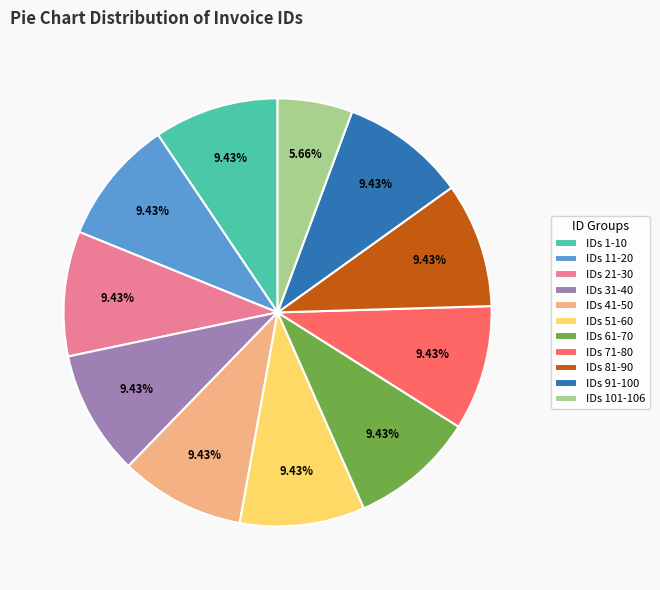

Does IDs 51-60 represent more than half of the total?

No